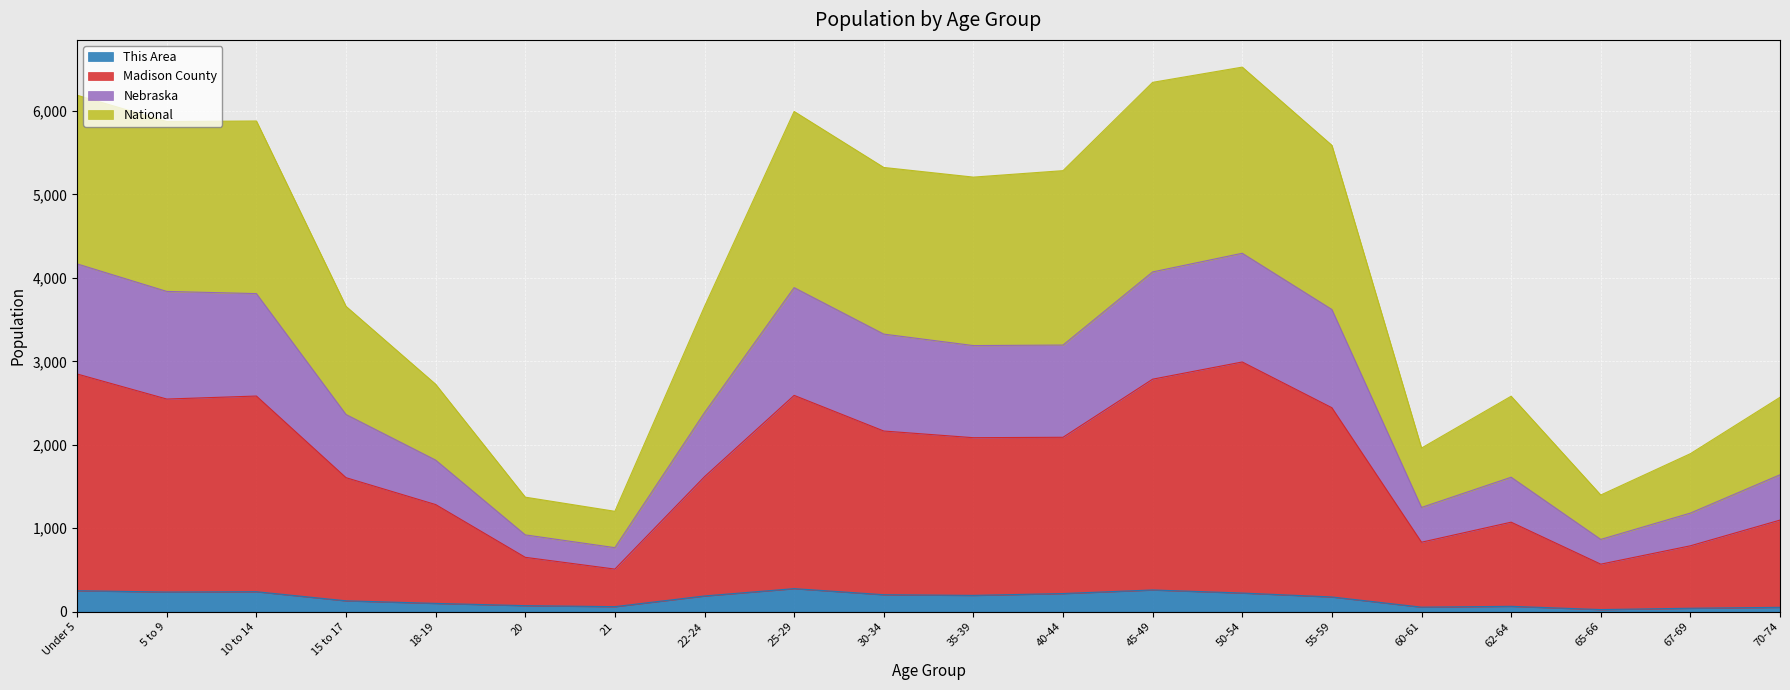

What is the total value across all series at 22-24?

3656.4